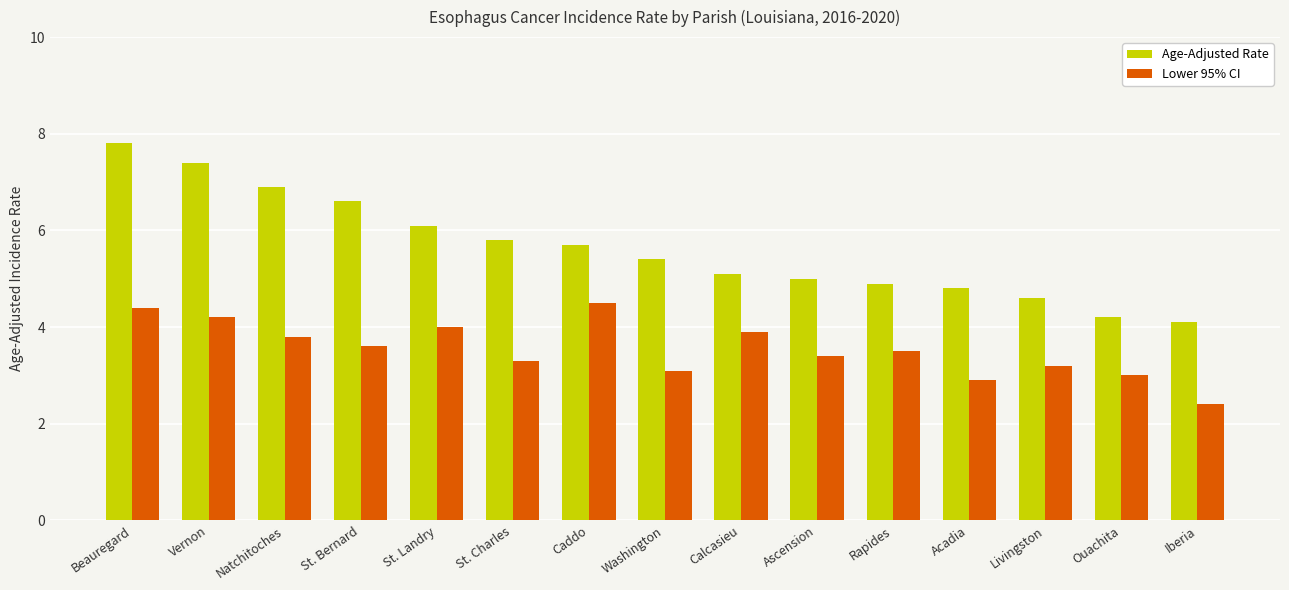

What is the minimum value for Age-Adjusted Rate?

4.1